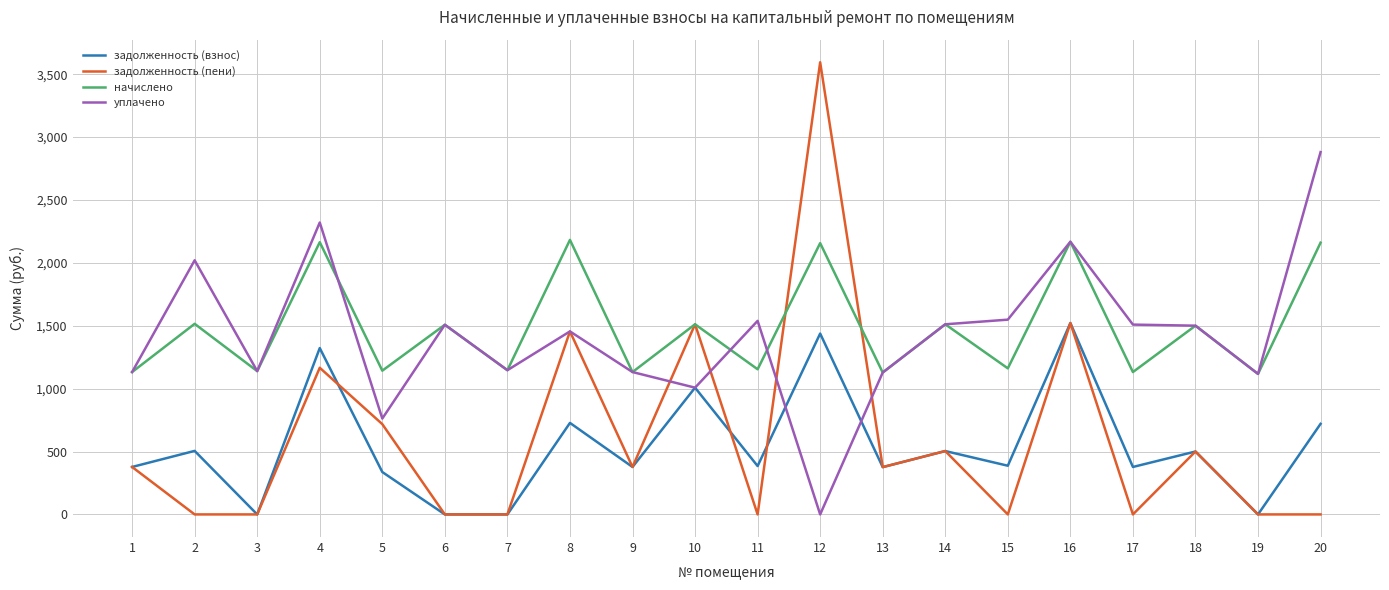

Does the chart display data point markers on the line(s)?

No